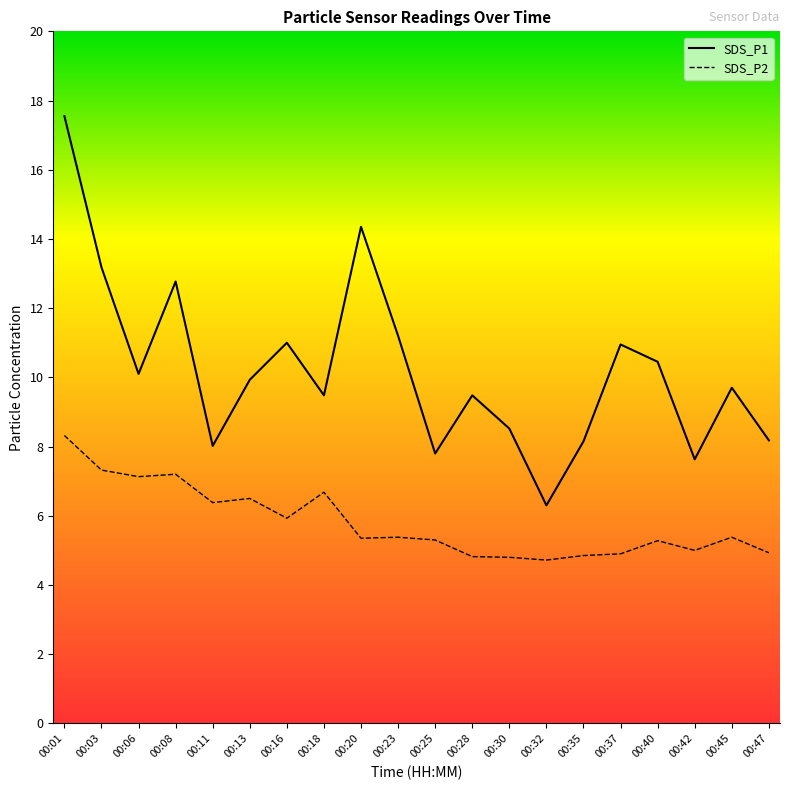

What is the average value of the SDS_P2 series?

5.8